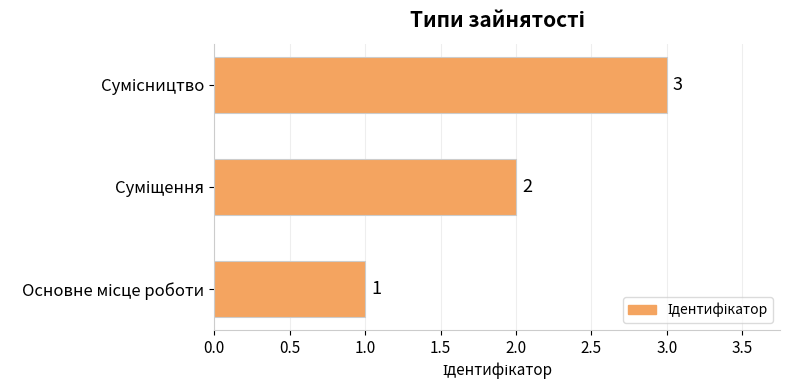

Count the values in the range 1 to 3.

3